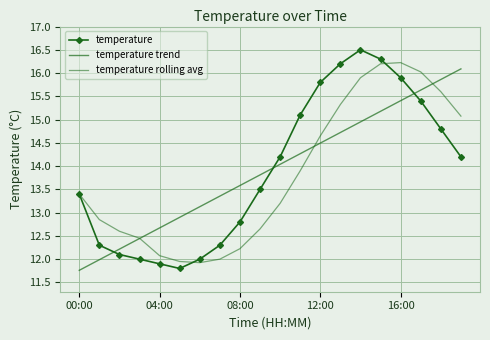

What is the label of the 18th point from the left?

17